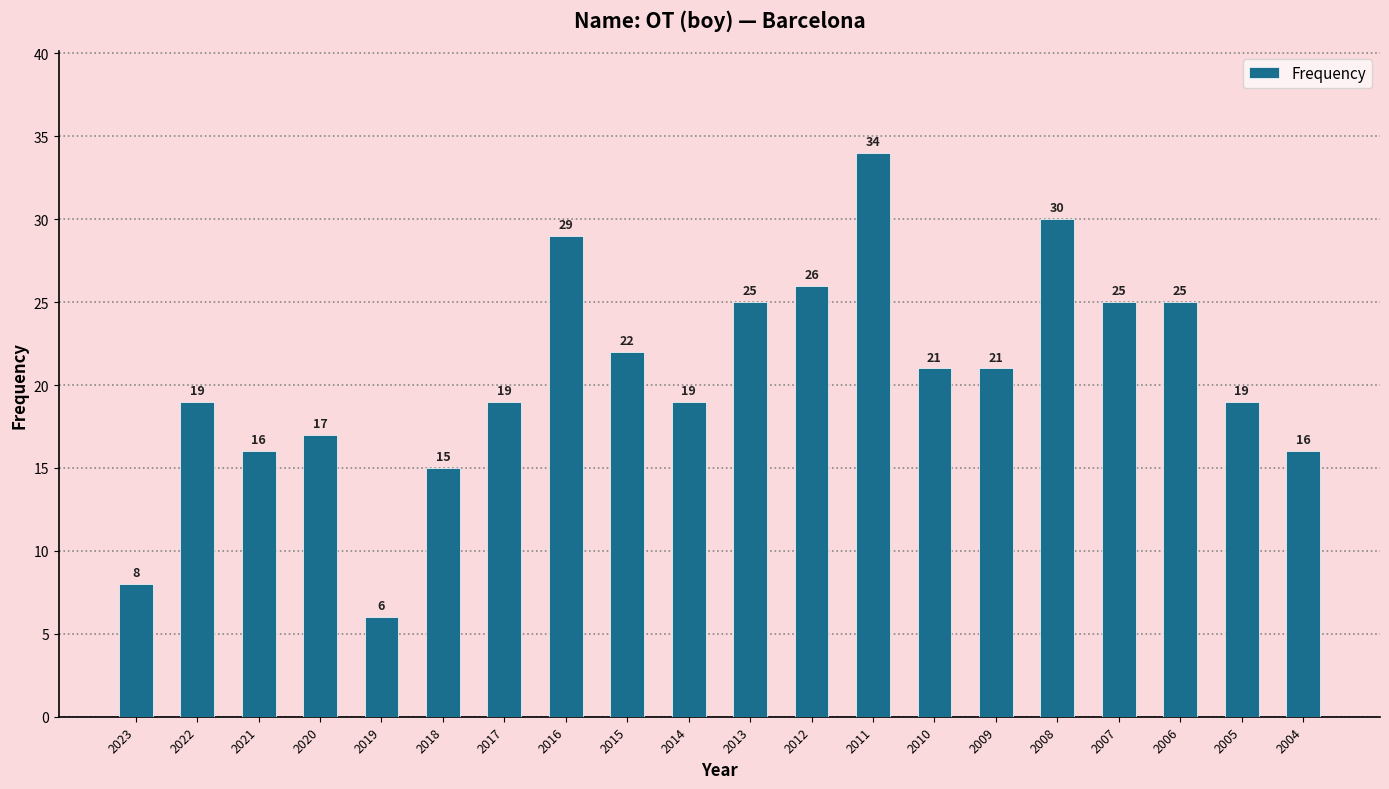

What value does the data have at 2017?

19